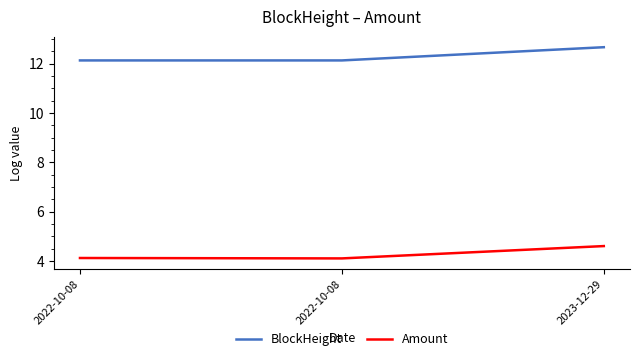

How many series are shown in this chart?

2